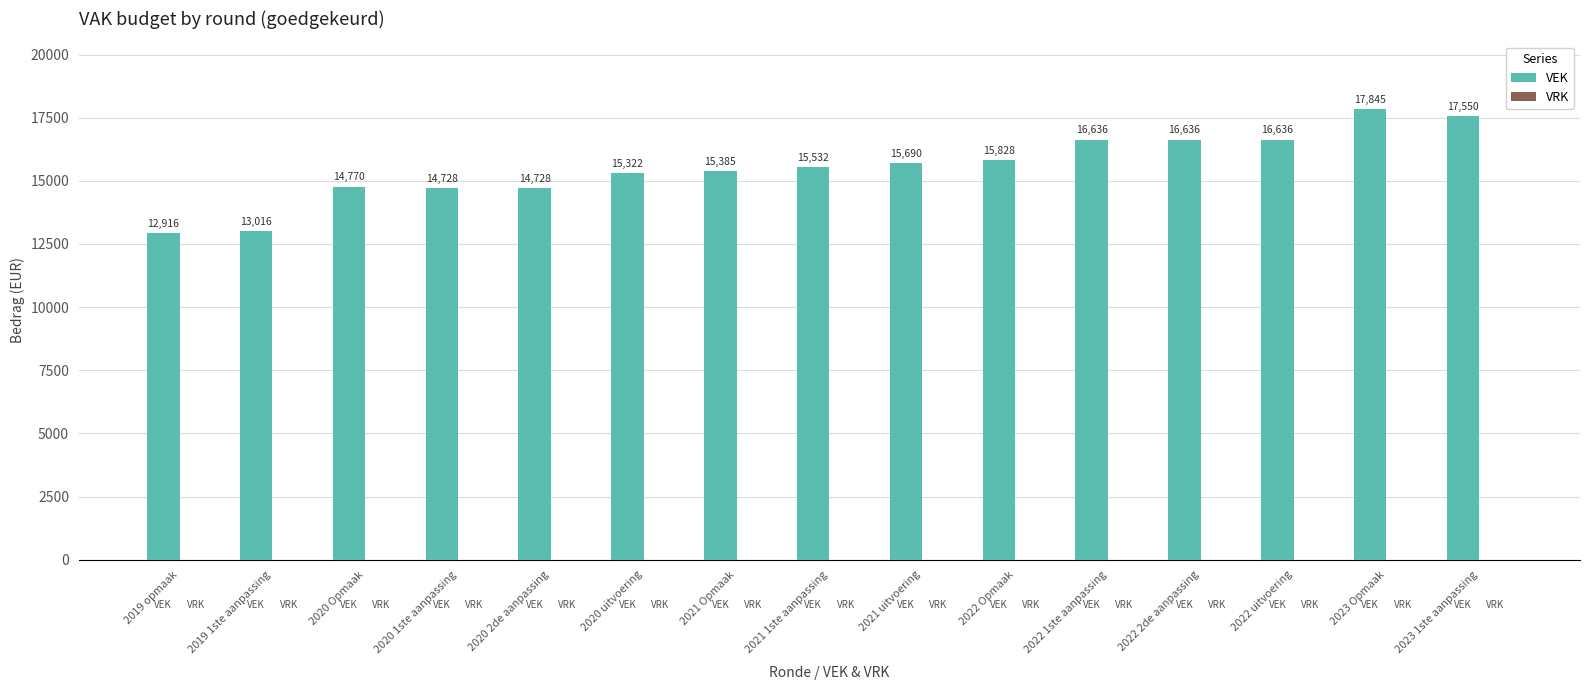

Does the chart contain stacked bars?

No